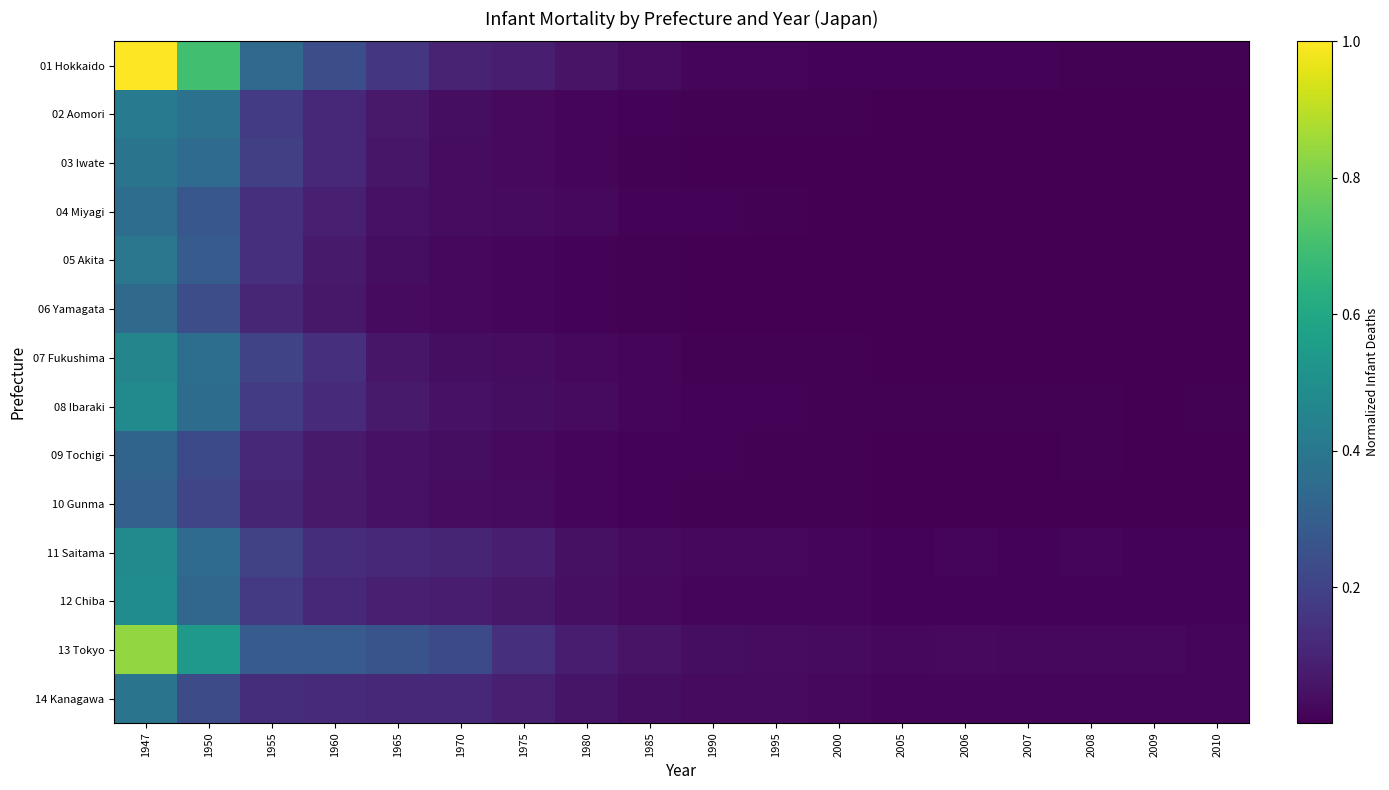

At which category is the sum across all series the highest?

1947